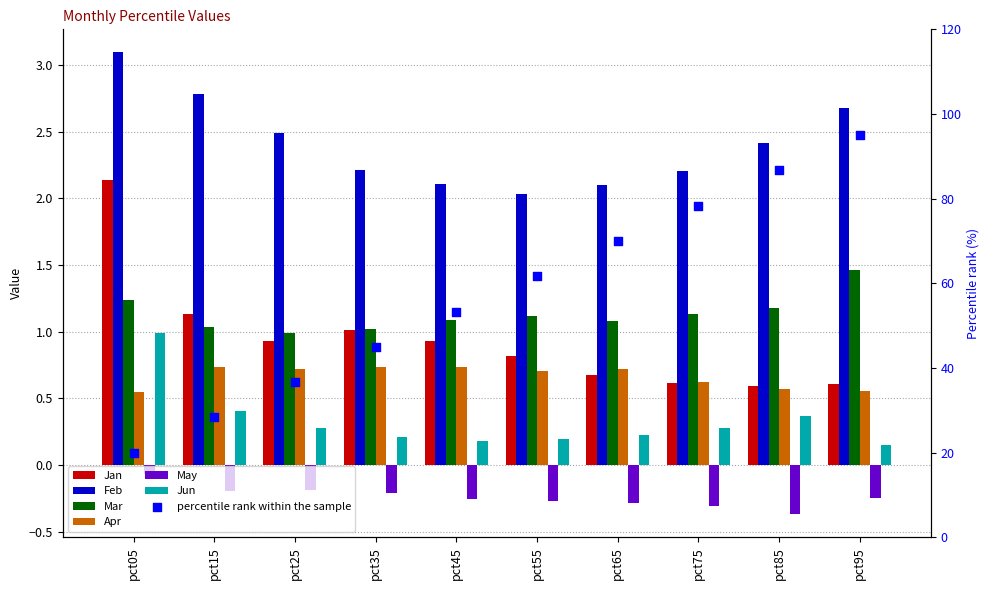

At how many categories does at least one series exceed 2?

10